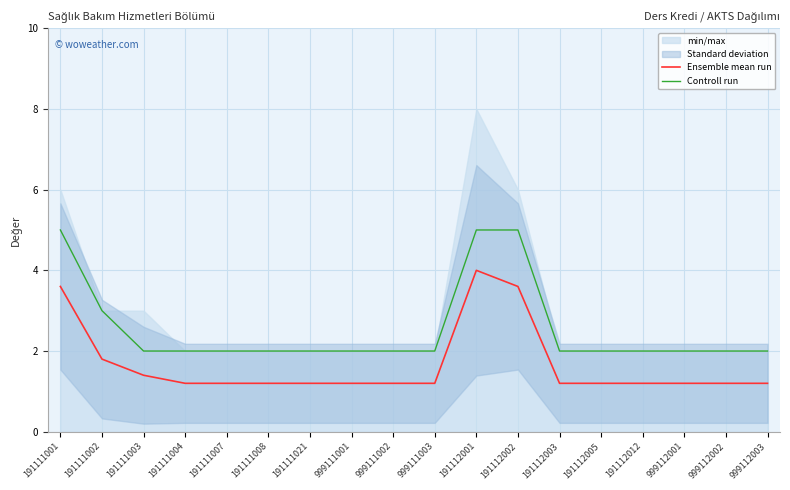

What is the total value across all series at 999112003?

3.2